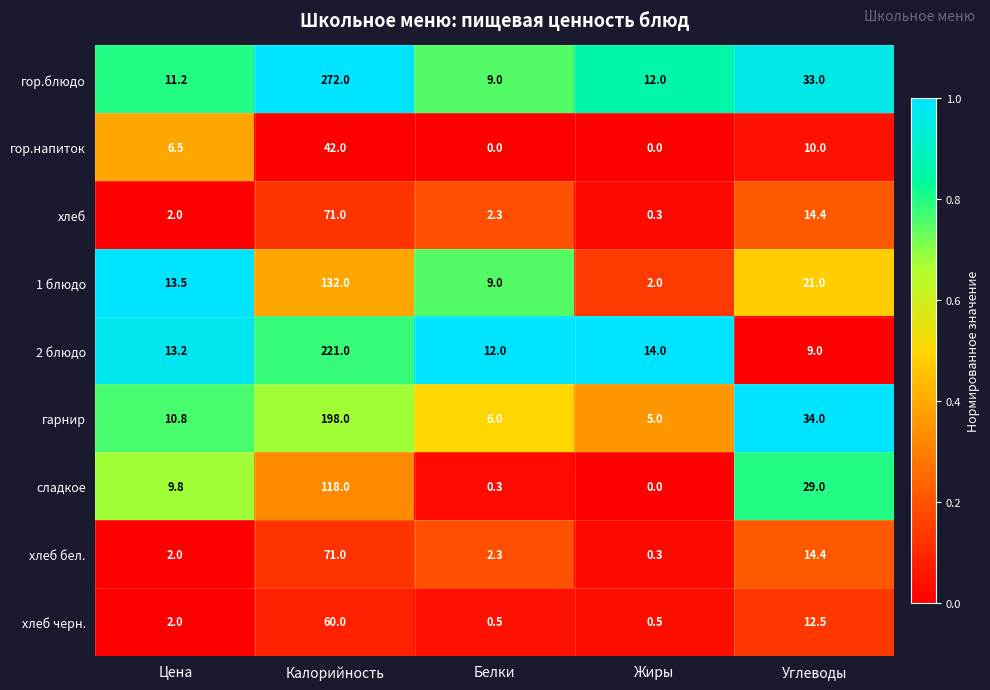

True or false: хлеб бел. has a value of 14.4 at Углеводы.

True